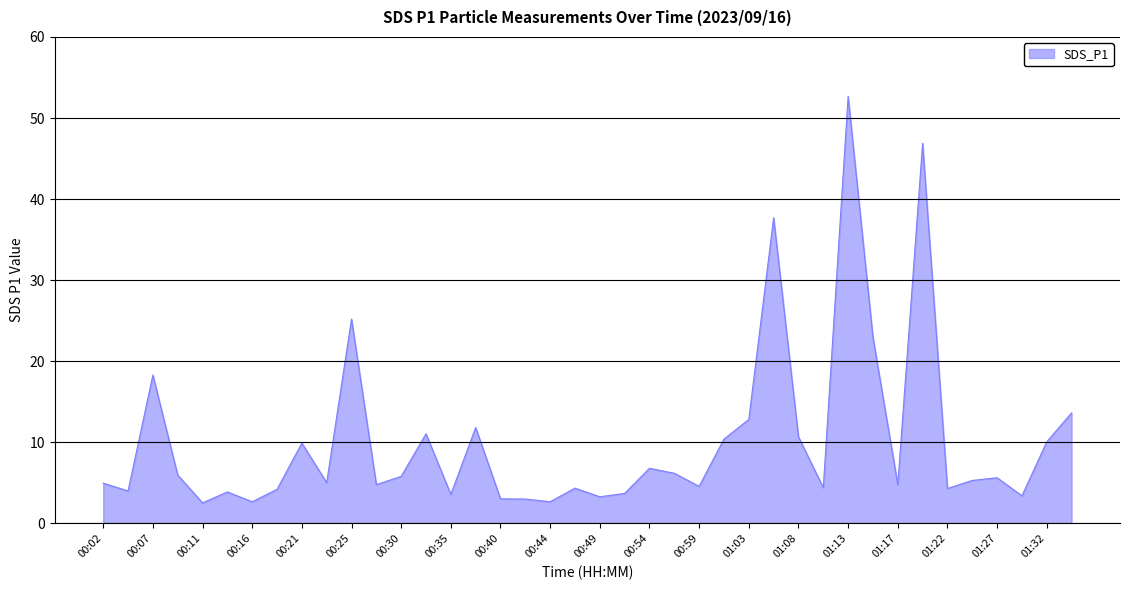

What is the smallest value displayed?

2.5